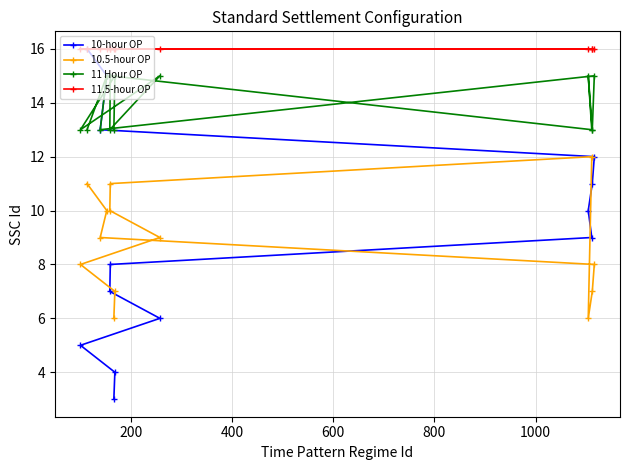

What is the value of the 11 Hour OP point at the 7th from the left?

13